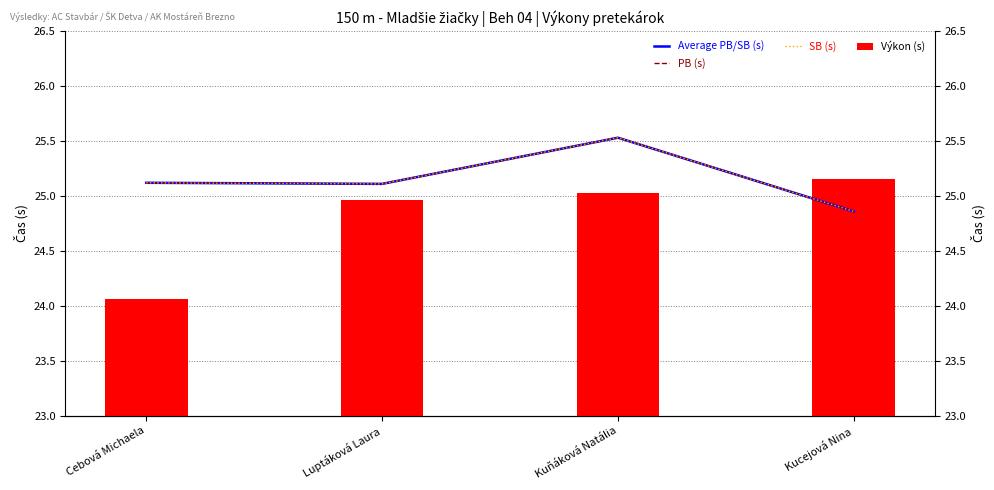

What is the difference between the highest and lowest values at Luptáková Laura?

0.1